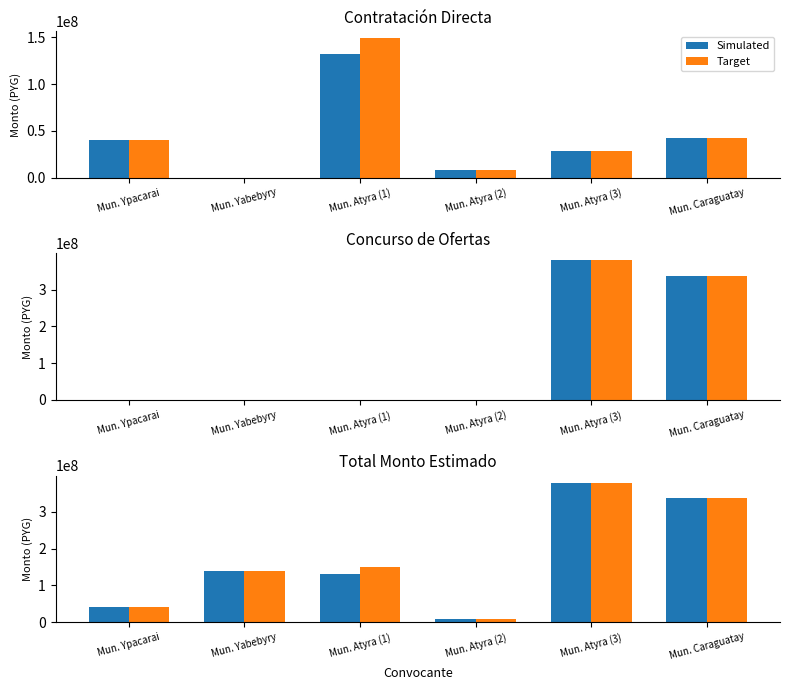

Reading left to right, what are all the values shown in this chart?

Simulated: 40000000	139760000	131720000	7813000	379710000	337245000
Target: 40000000	139760000	148980000	7813000	379710000	337245000